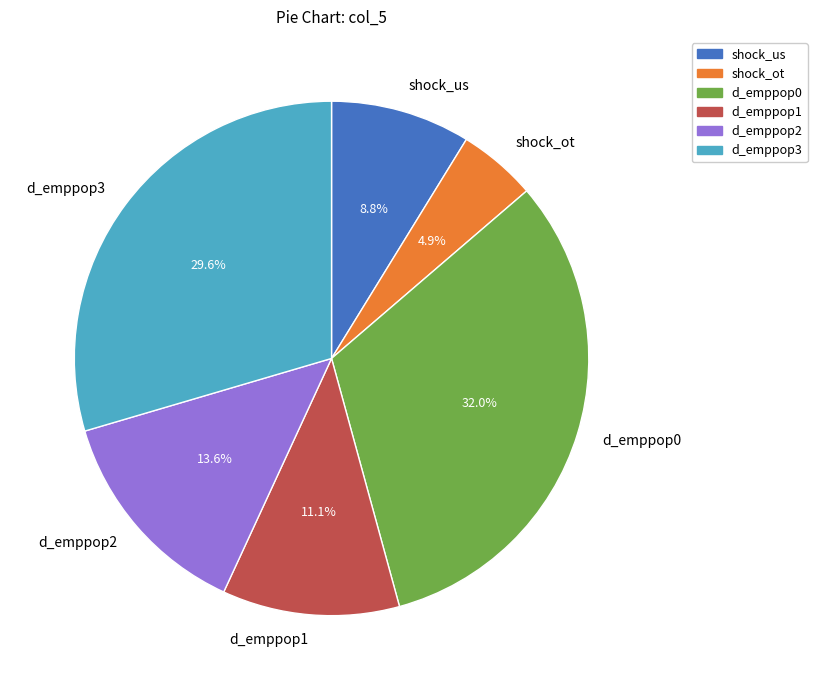

Is d_emppop1 the majority of the pie?

No